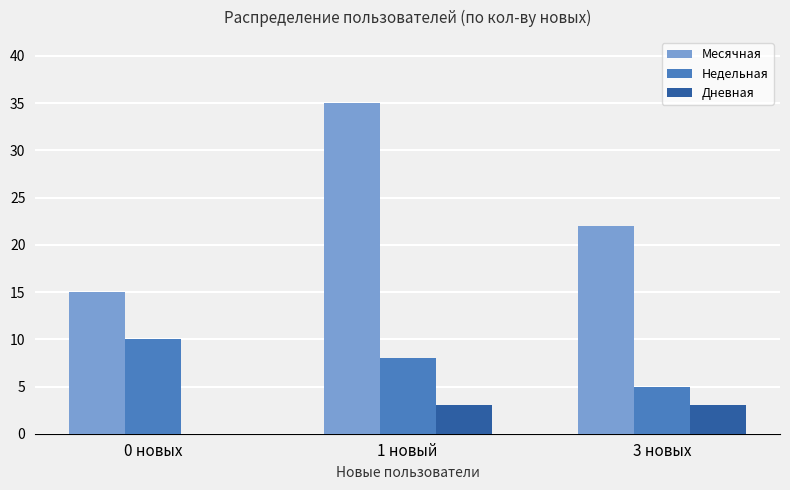

Where is Недельная nearest to the value 7?

1 новый